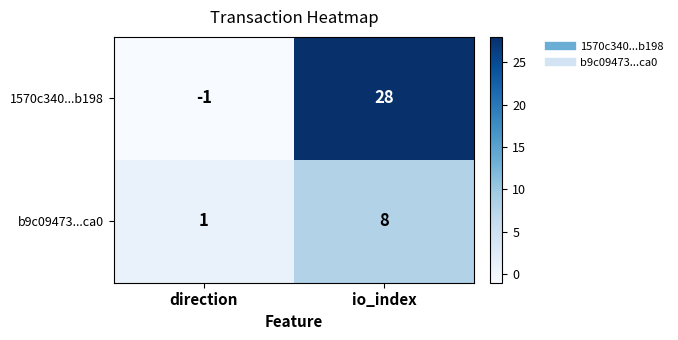

Reading left to right, transcribe all the data shown in this chart.

1570c340...b198: direction=-1	io_index=28
b9c09473...ca0: direction=1	io_index=8